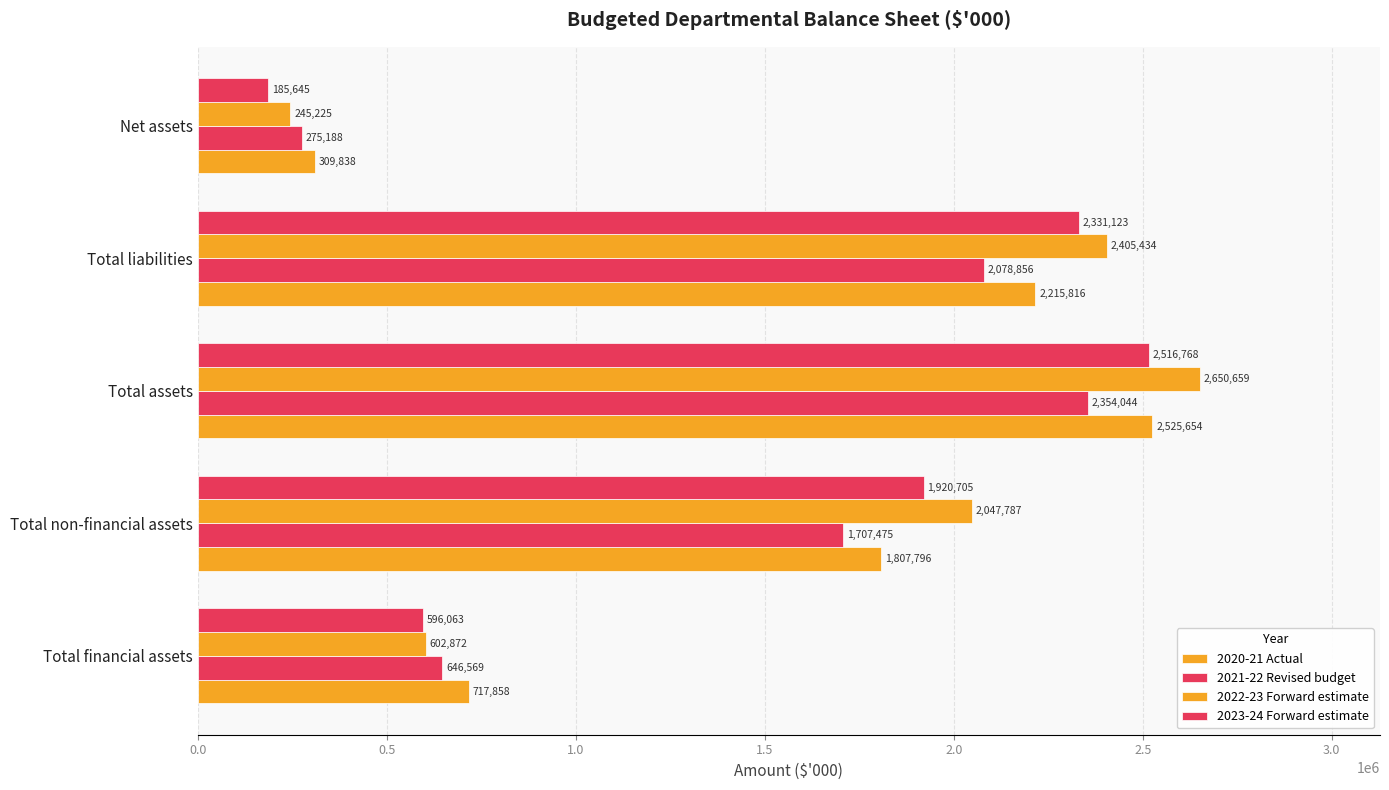

How many distinct data groups are displayed?

4